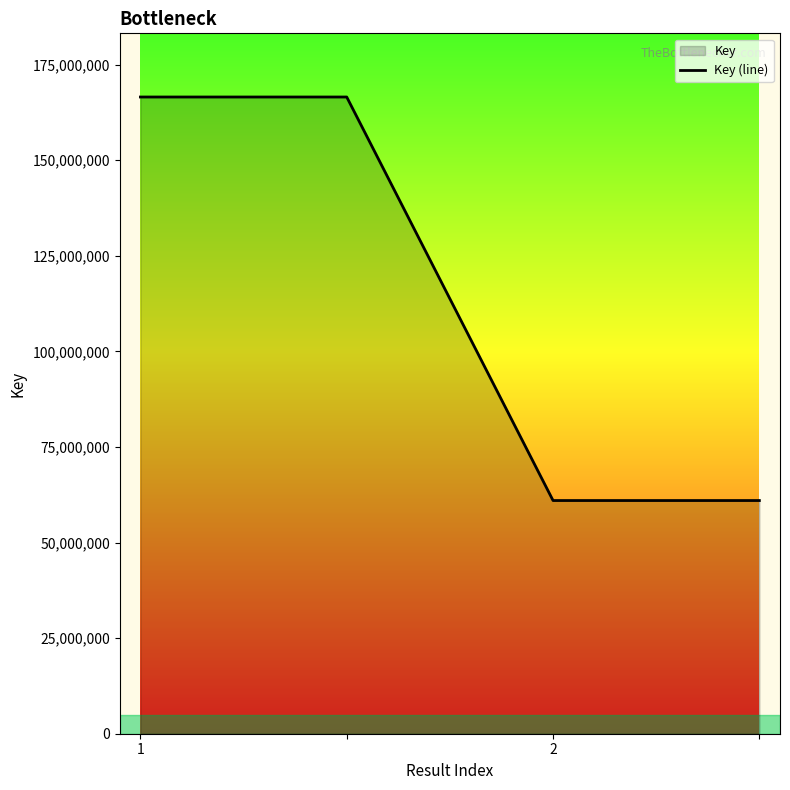

What is the change in value from 1 to 2?

-105556185